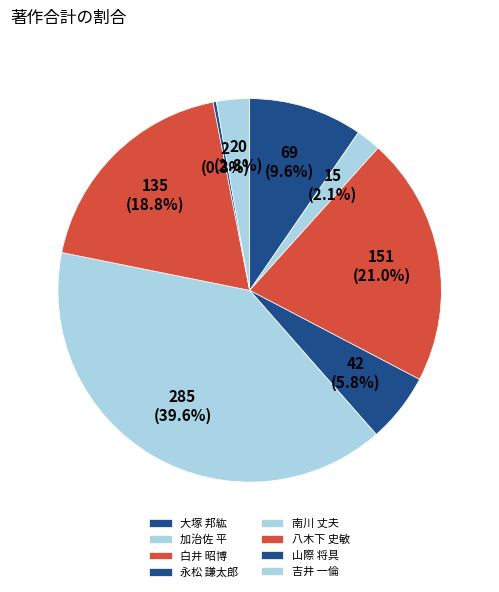

What is the largest slice in the pie chart?

南川 丈夫